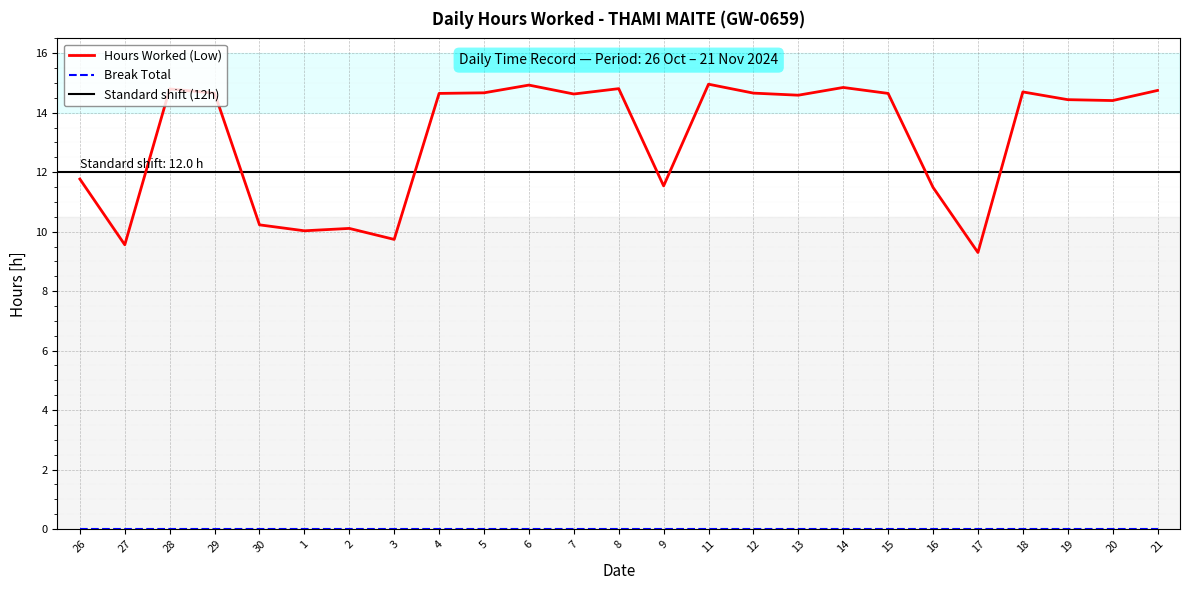

Where is the data nearest to the value 12?

26